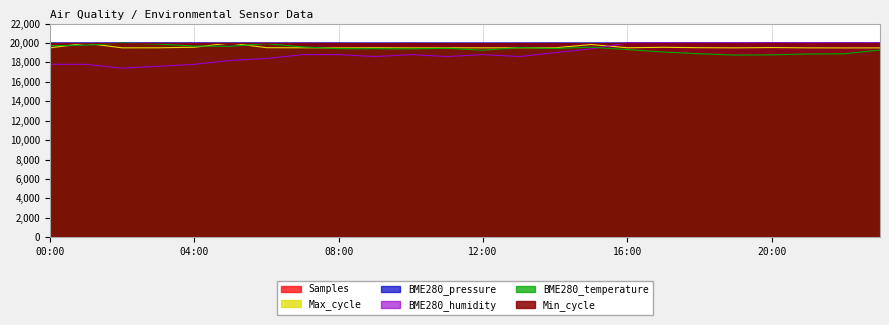

At which label is BME280_temperature closest to 19376?

10:00